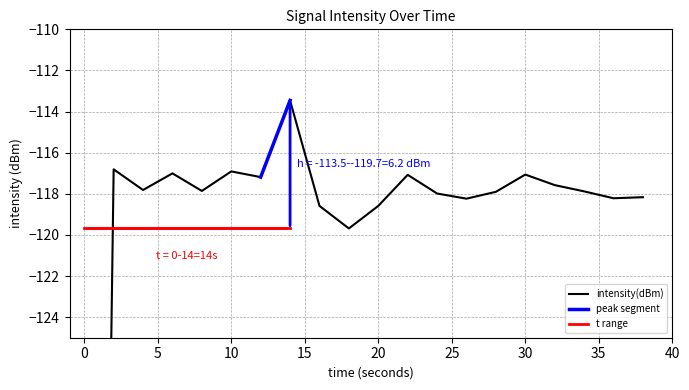

Does the chart display data point markers on the line(s)?

No